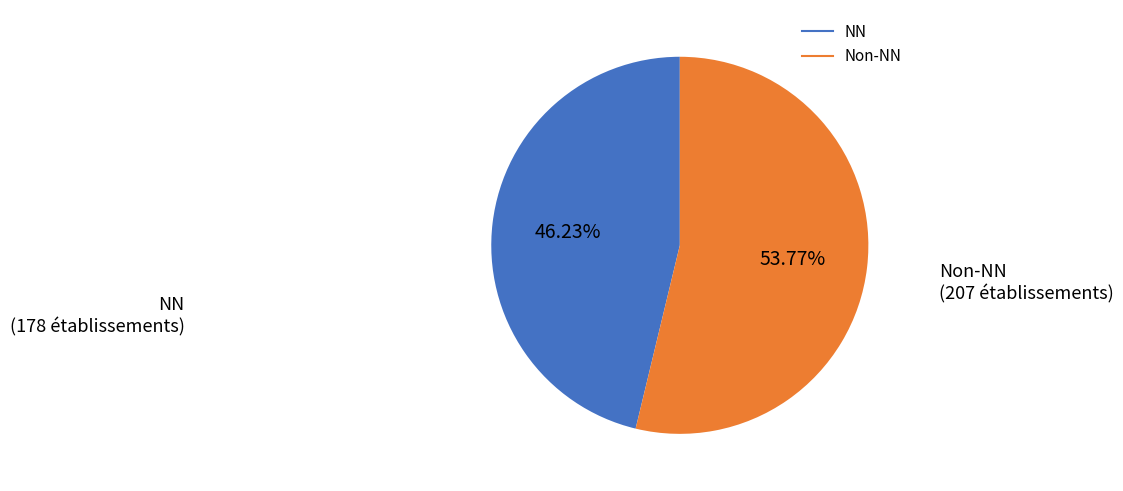

How many segments does this pie chart have?

2